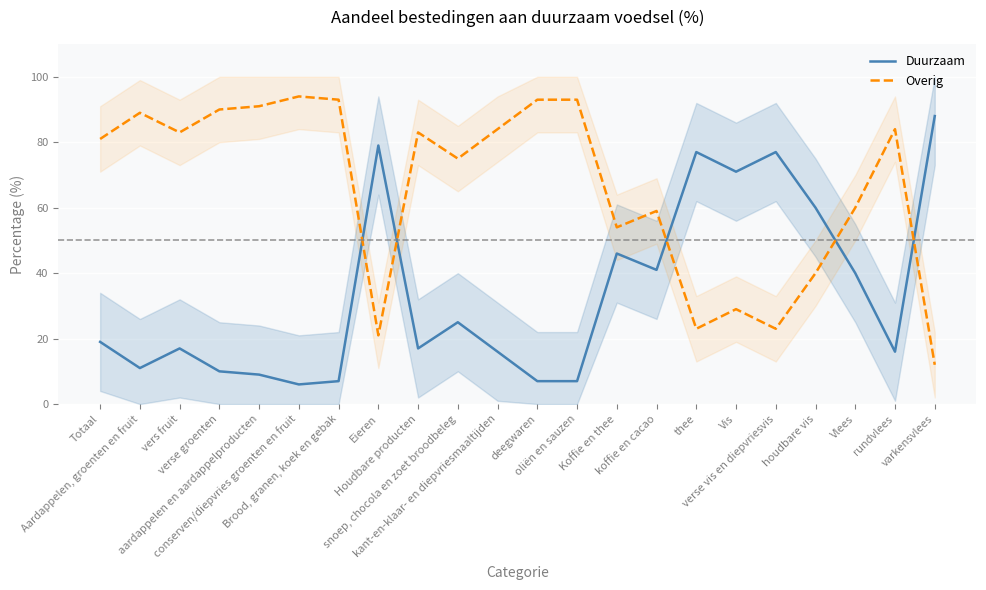

At which label does Overig reach its peak?

conserven/diepvries groenten en fruit